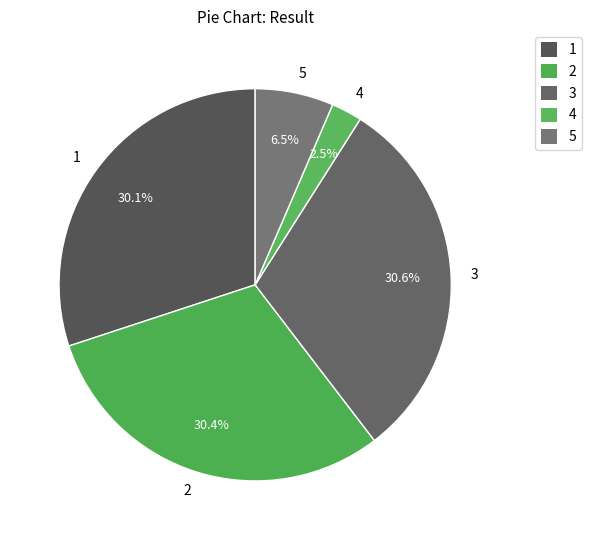

Which has a higher value, 3 or 4?

3